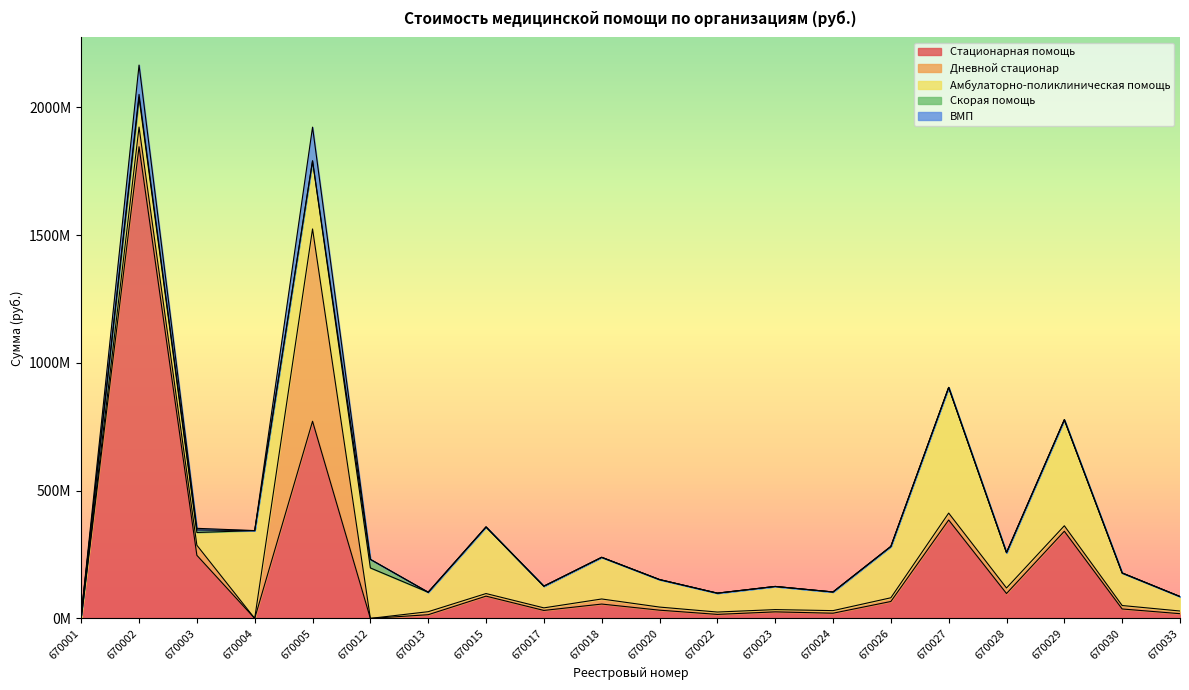

Count the number of categories in the chart.

20